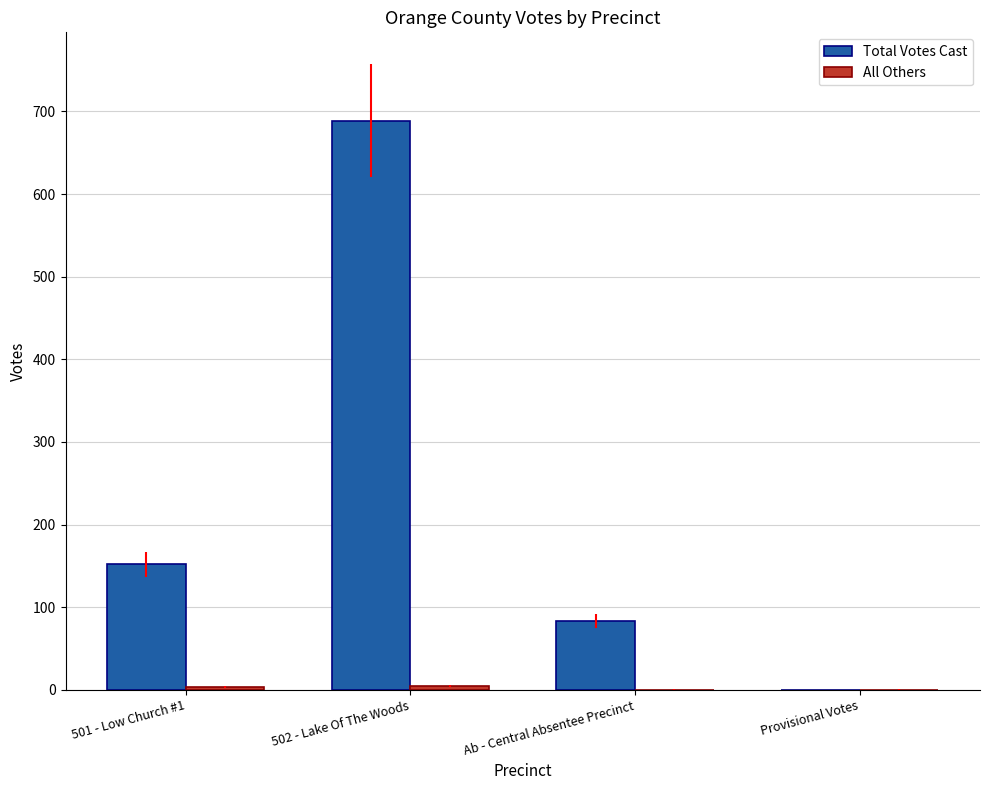

True or false: Total Votes Cast has a value of 253 at 501 - Low Church #1.

False